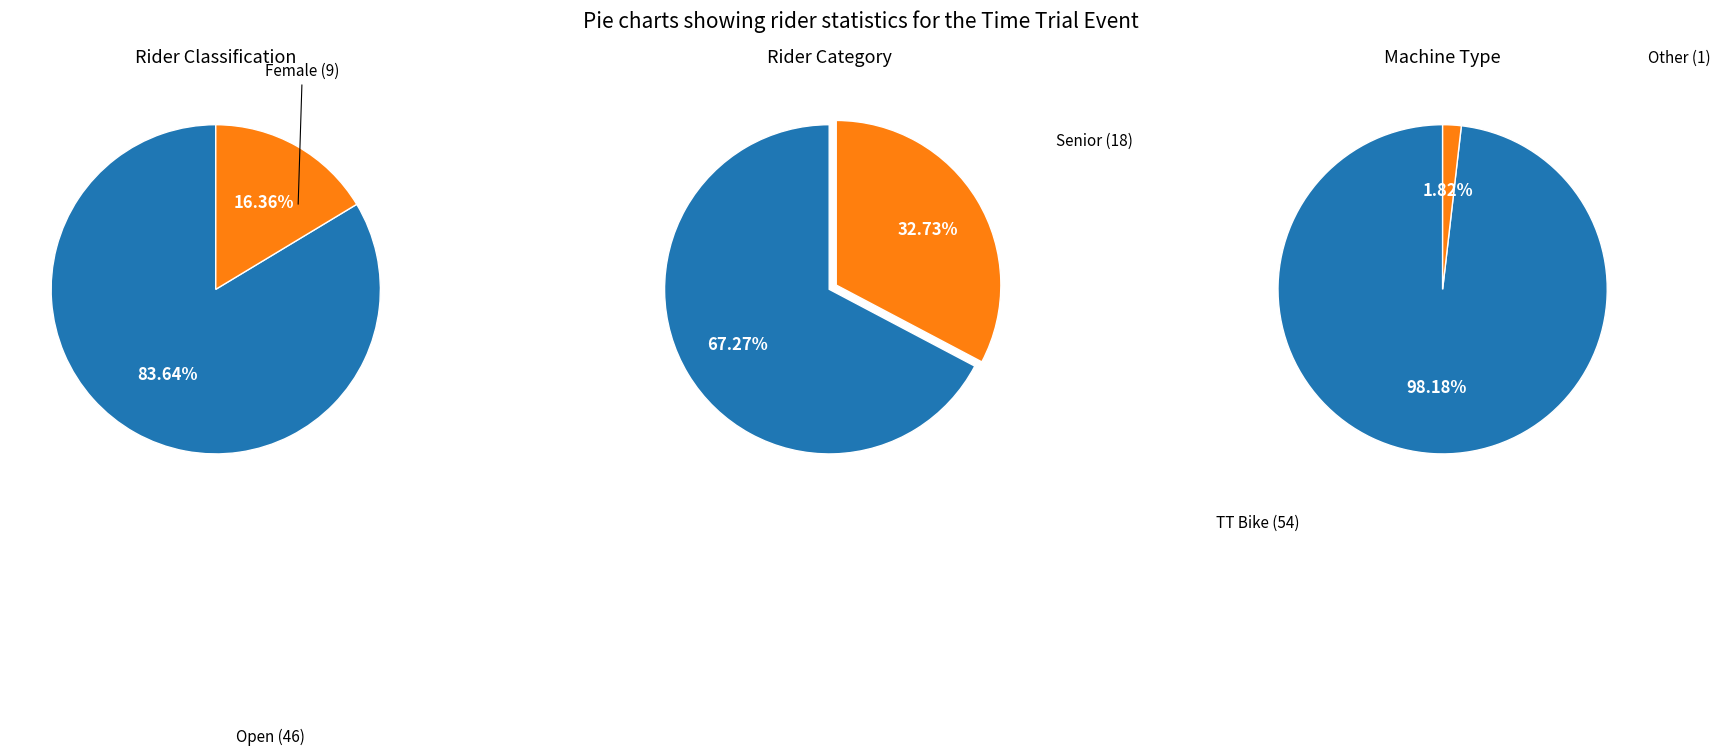

How many segments does this pie chart have?

2